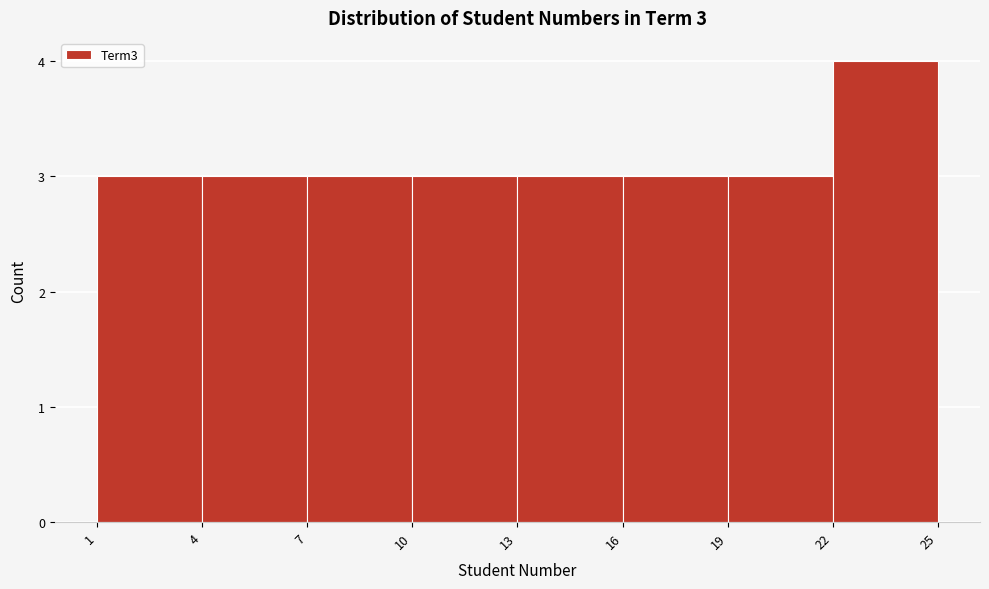

Over which range of the x-axis is the bar tallest?

22 to 25